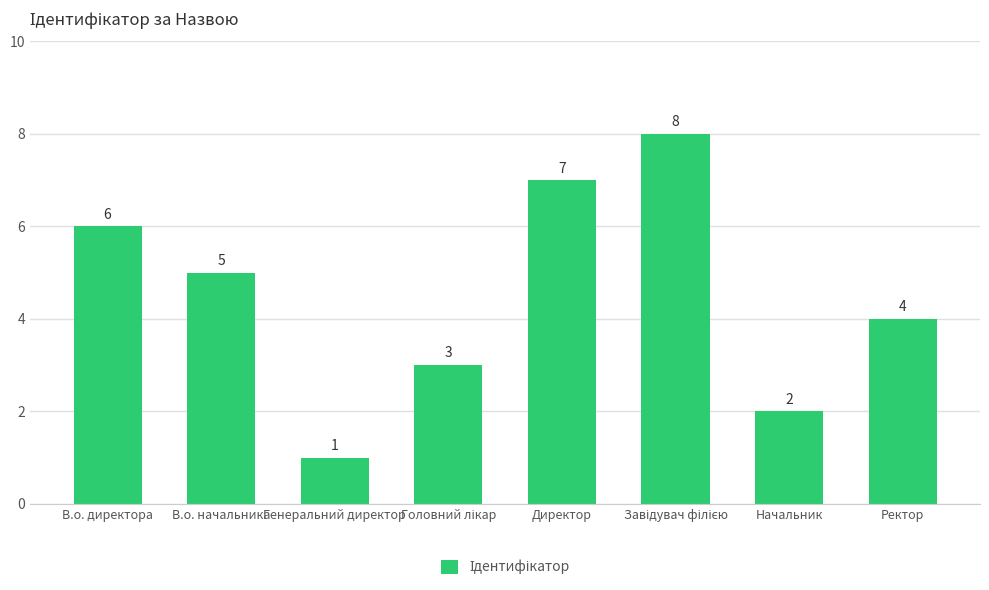

Which category has the lowest value across all series?

Генеральний директор